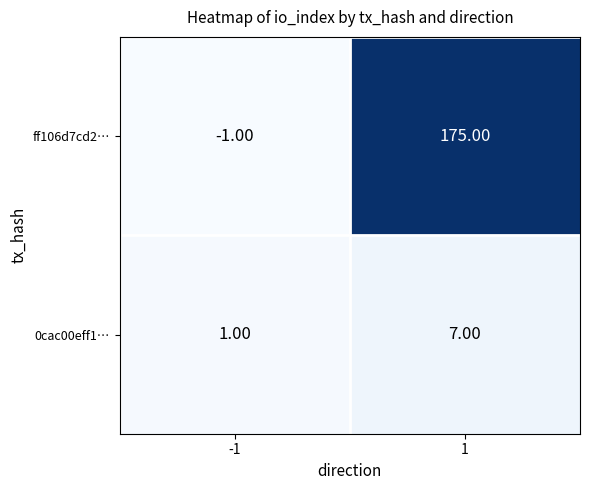

What is the average value of the ff106d7cd2… series?

87